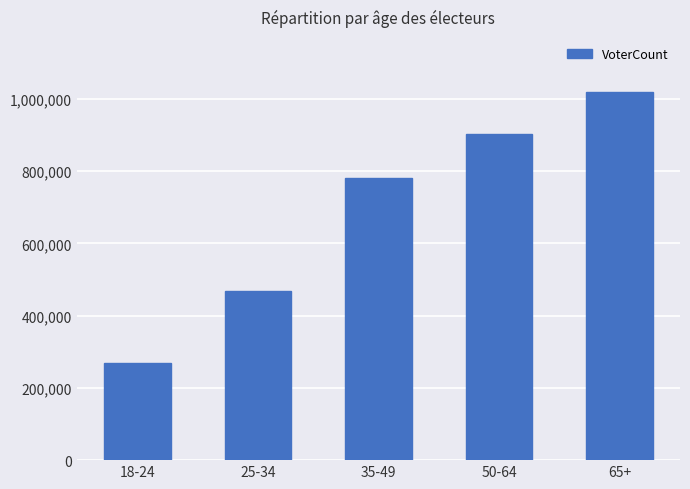

List the labels in order of value, largest first.

65+, 50-64, 35-49, 25-34, 18-24